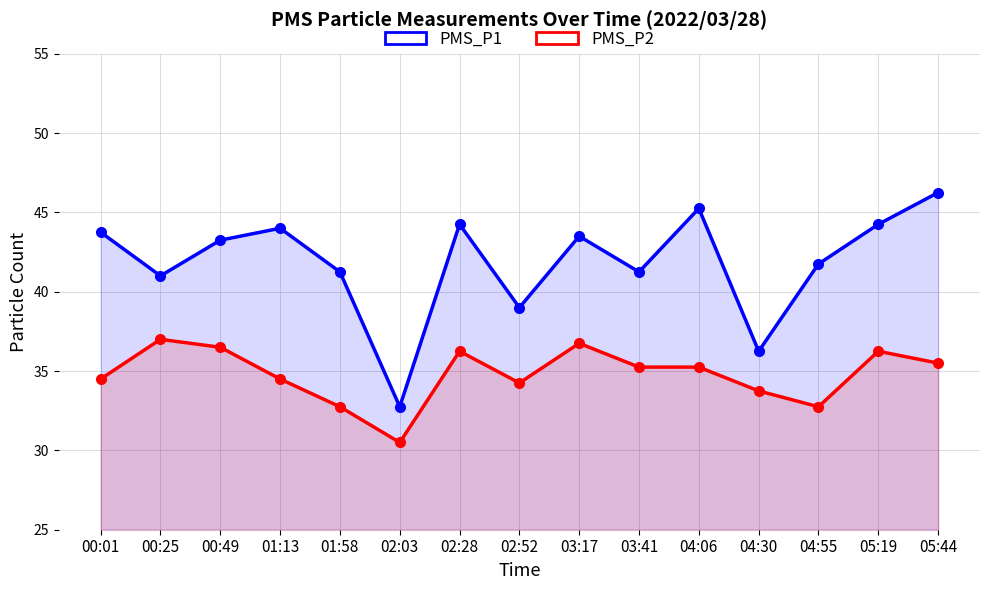

What are all the series names shown in the legend?

PMS_P1, PMS_P2